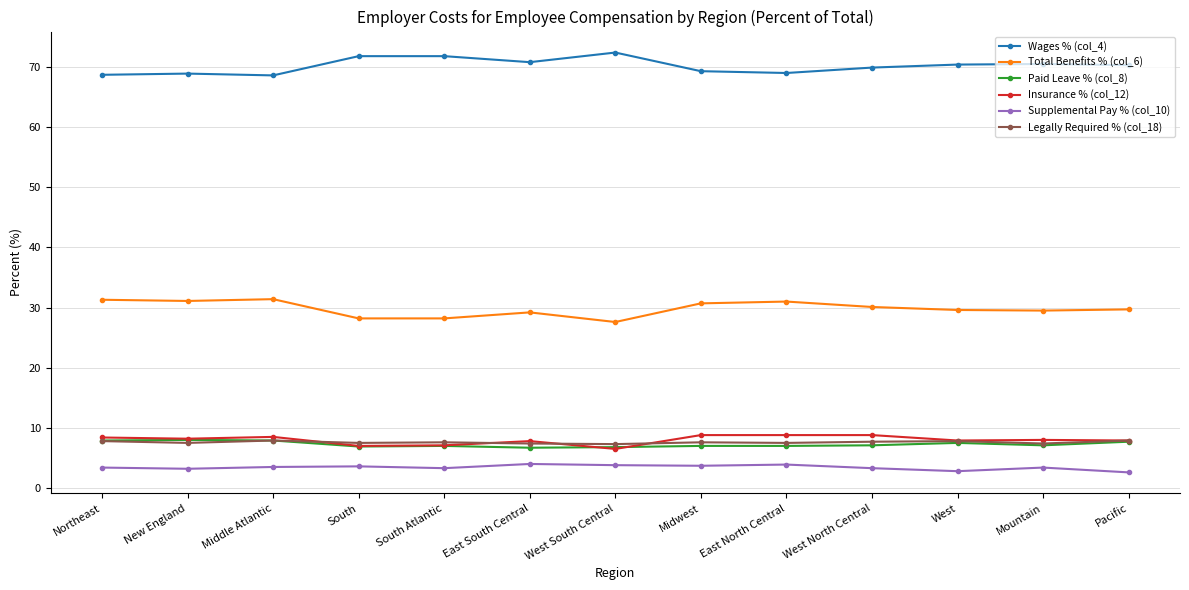

What is the greatest value displayed?

72.4